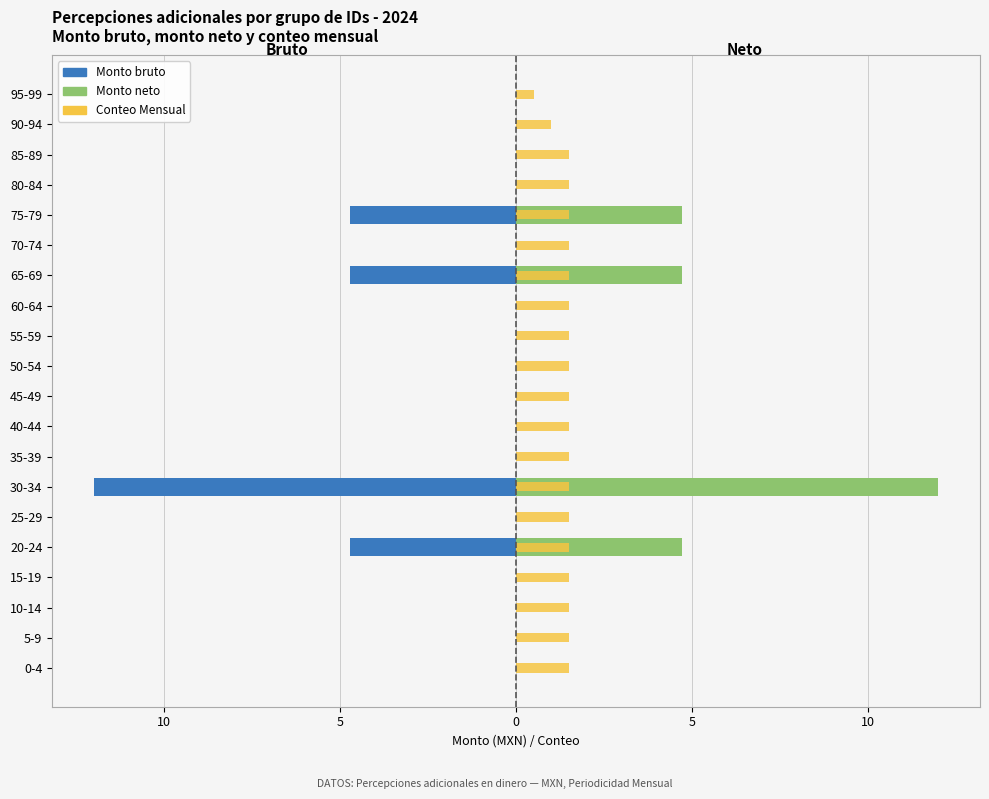

What is the total value across all series at 20-24?

1.5